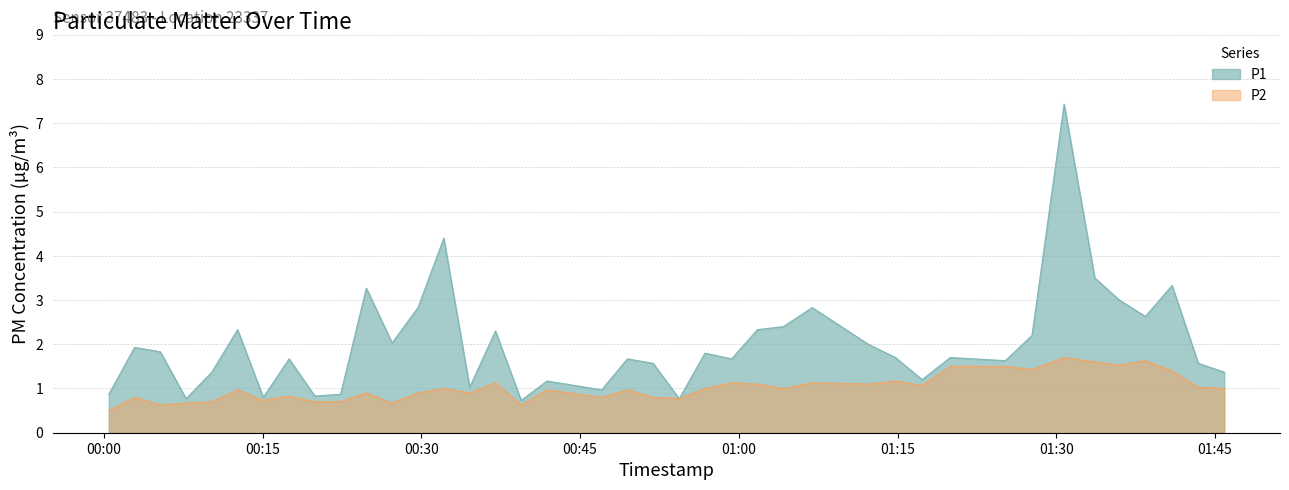

At which category does P1 reach its first local valley?

2022-10-16T00:07:46